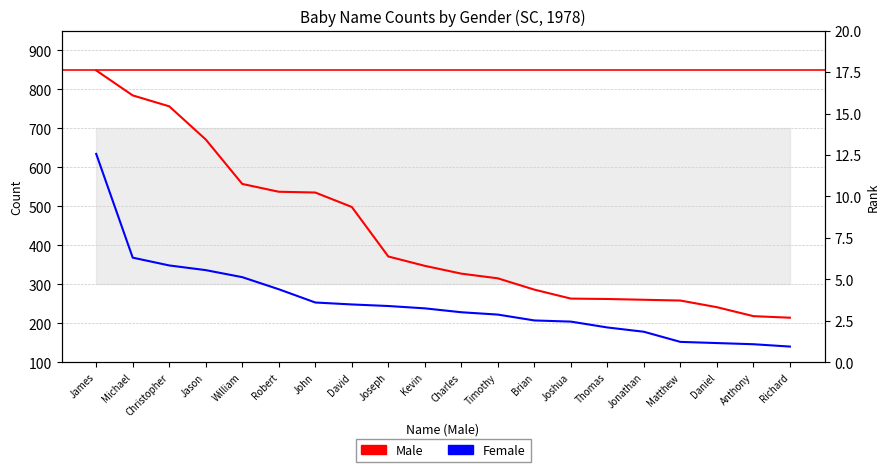

What is the difference between the highest and lowest values at William?

239